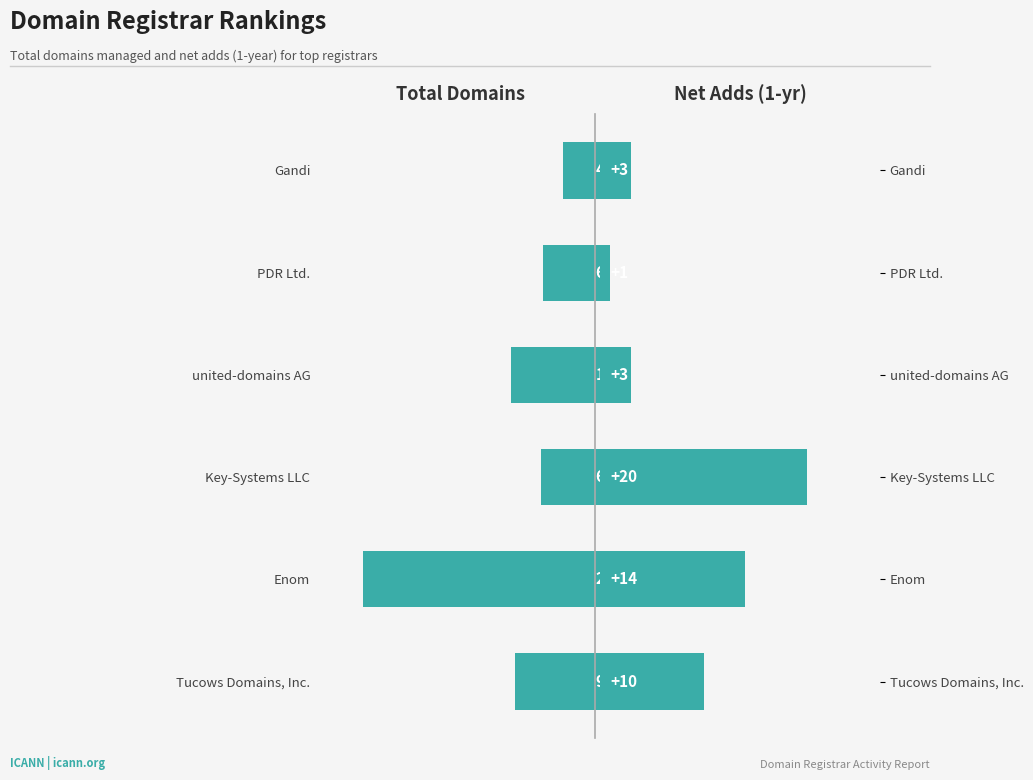

At 4, list the series in order from smallest to largest.

net-adds-1-yr, total-domains